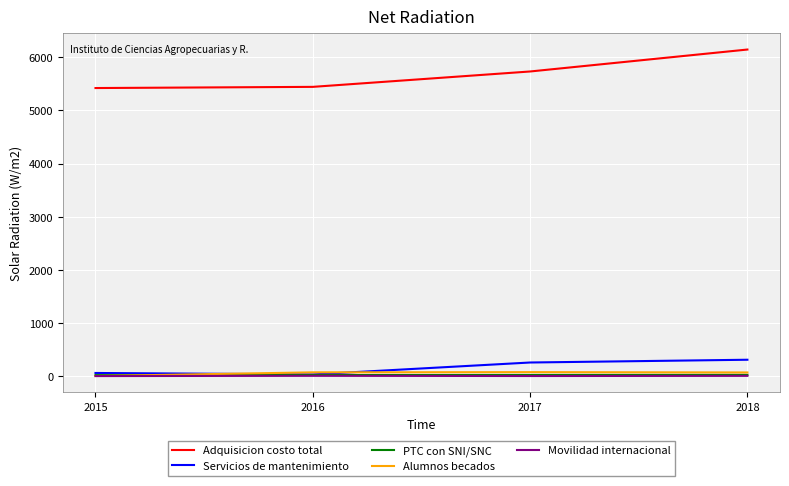

Which series changed the most between 2015 and 2018?

Adquisicion costo total